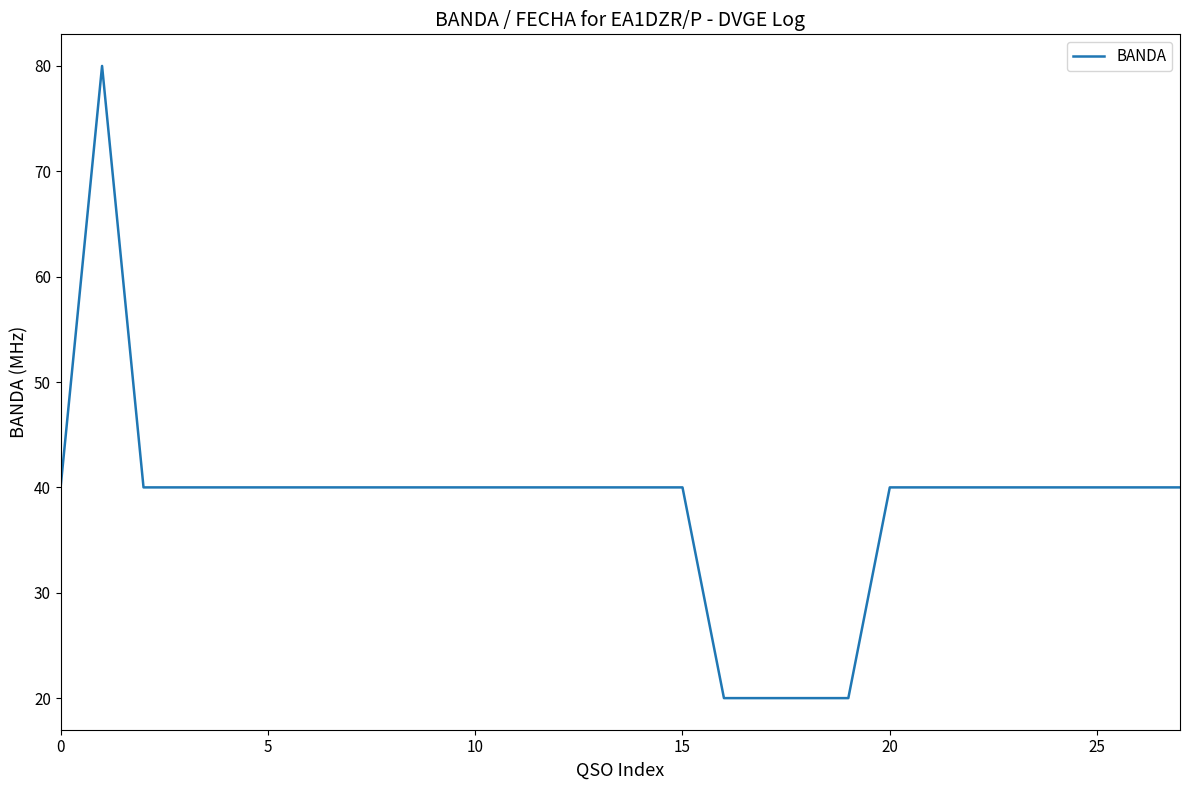

What is the greatest value displayed?

80